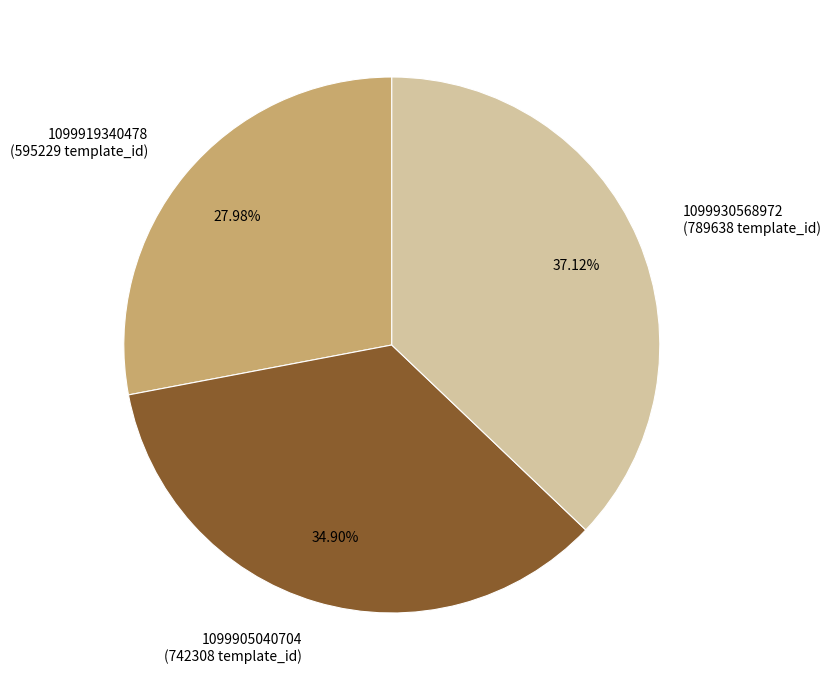

Rank the categories by value from highest to lowest.

1099930568972, 1099905040704, 1099919340478